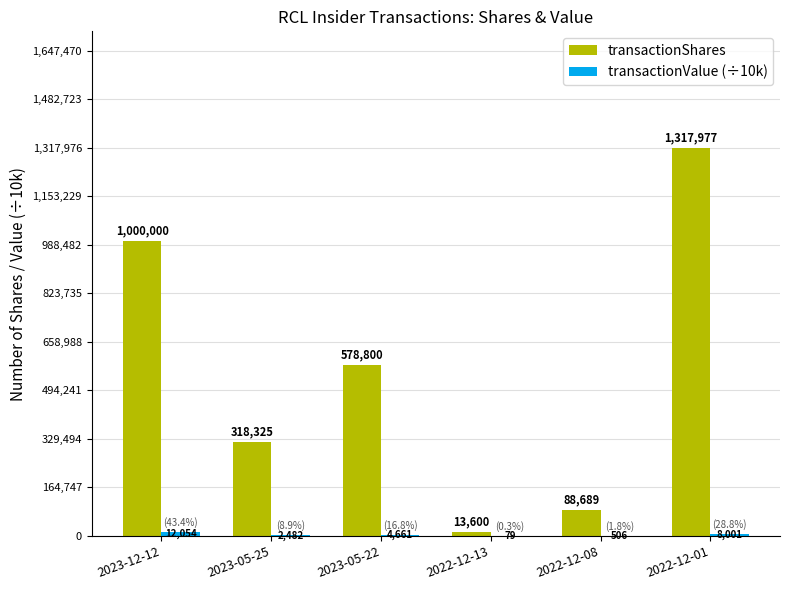

True or false: transactionShares has a value of 144666.3 at 2023-05-25.

False